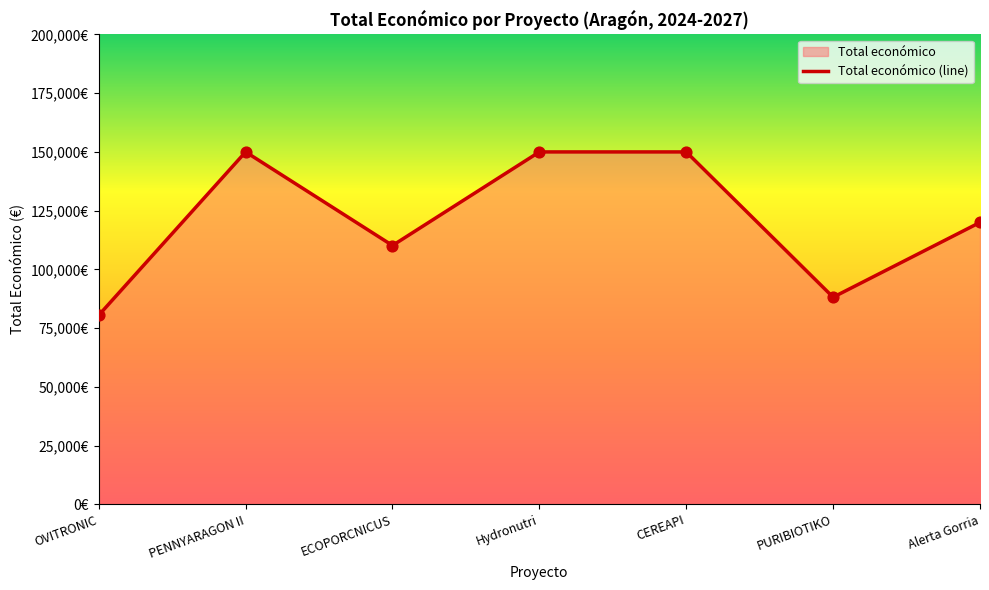

What is the change in value from OVITRONIC to PENNYARAGON II?

+69502